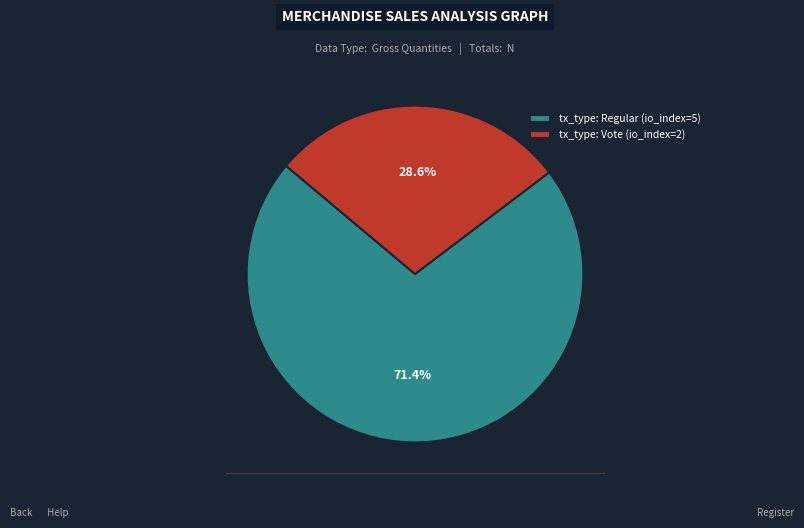

Rank the categories by value from highest to lowest.

tx_type: Regular (io_index=5), tx_type: Vote (io_index=2)